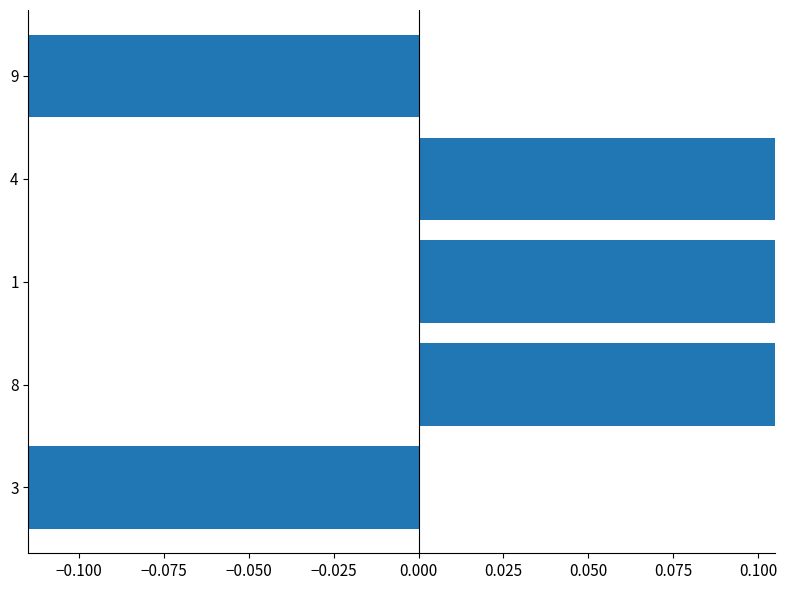

What is the difference between the maximum and minimum values?

1.0